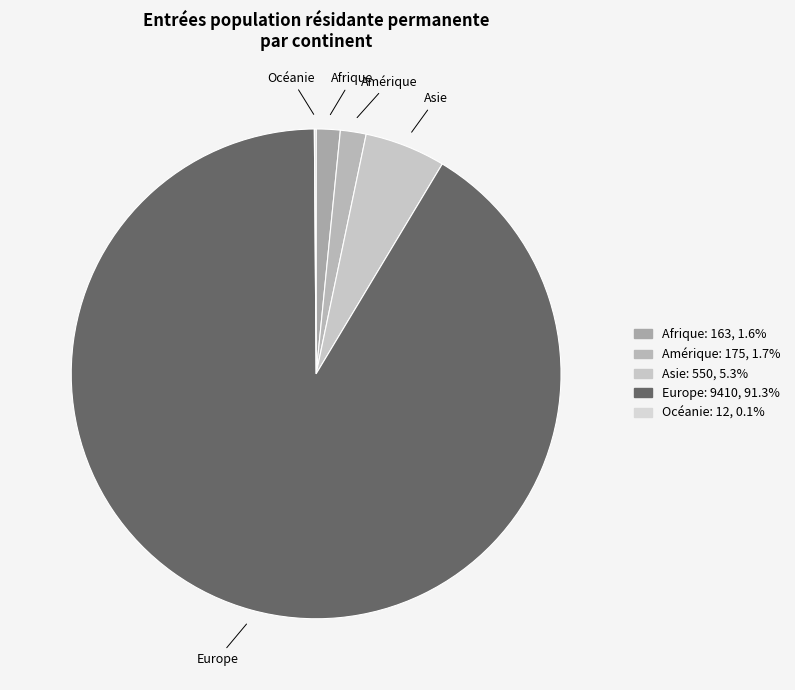

Is it true that Asie is 5% of the pie?

True